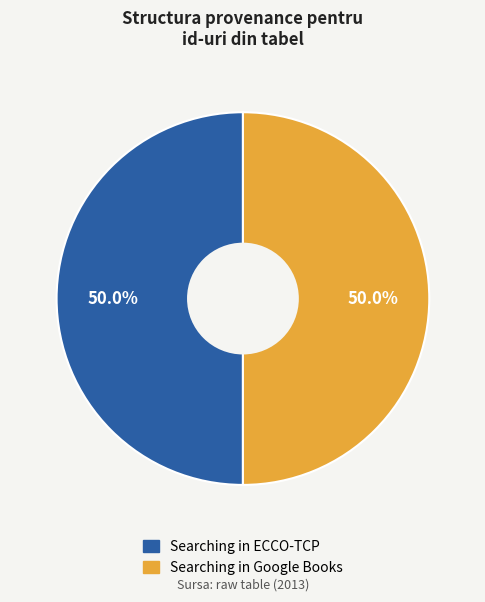

How many slices are in this pie chart?

2